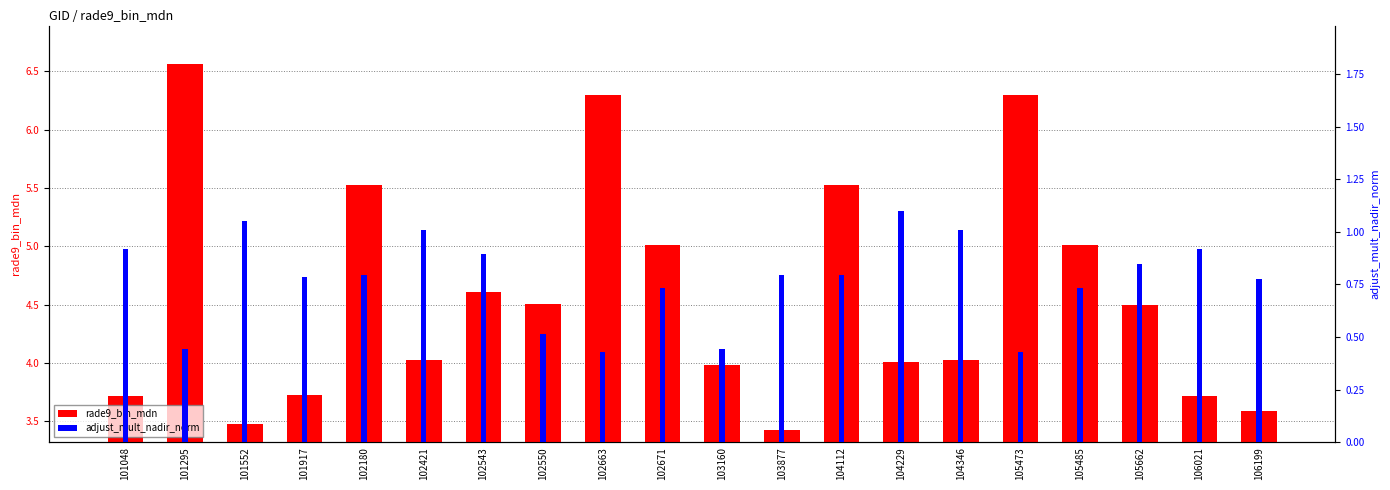

How many distinct data groups are displayed?

2